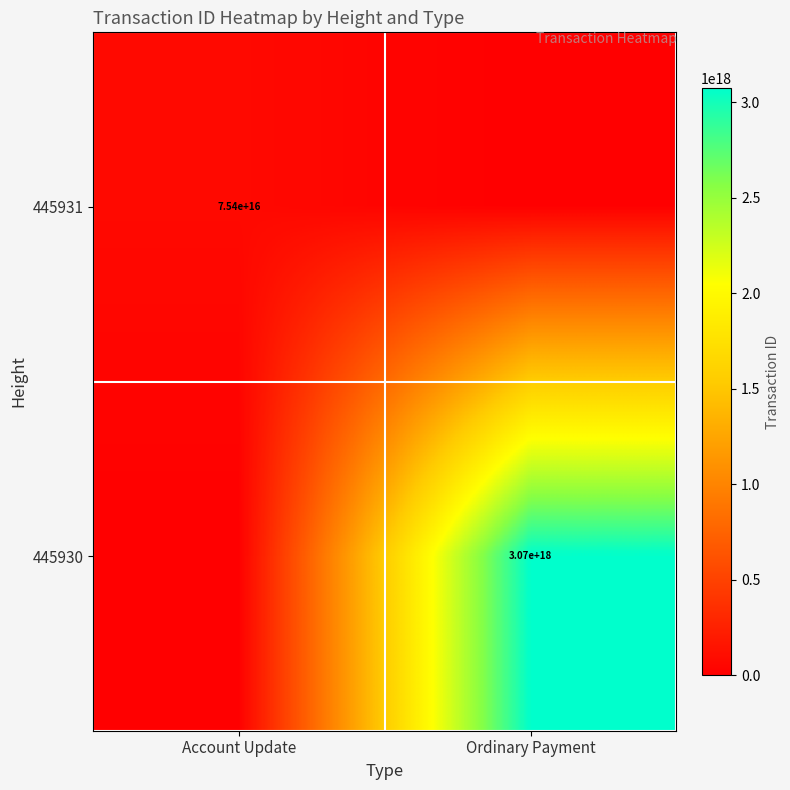

The value of 445931 at Account Update is 75400000000000000. True or false?

True